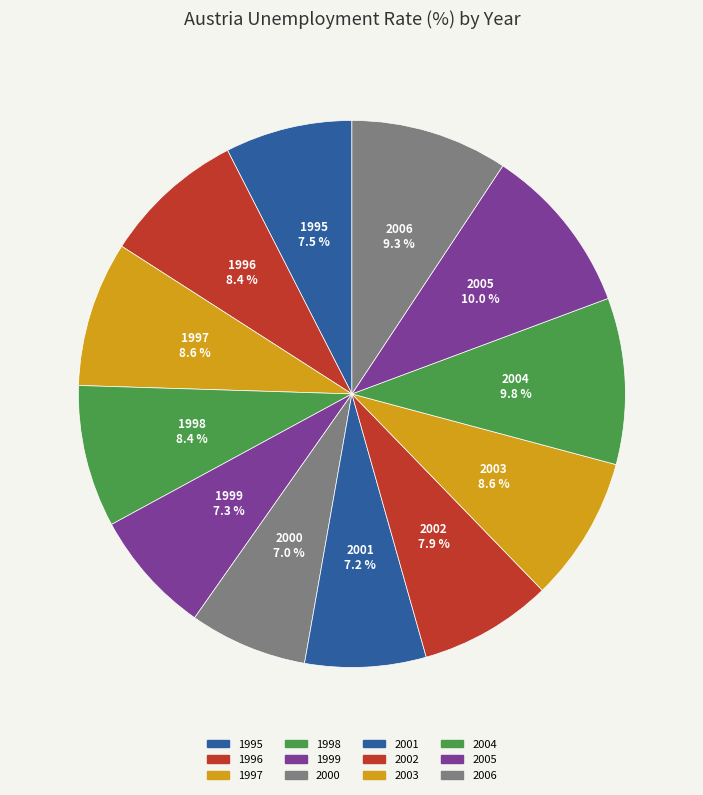

What is the ratio of the value at 2006 to the value at 1998?

1.1